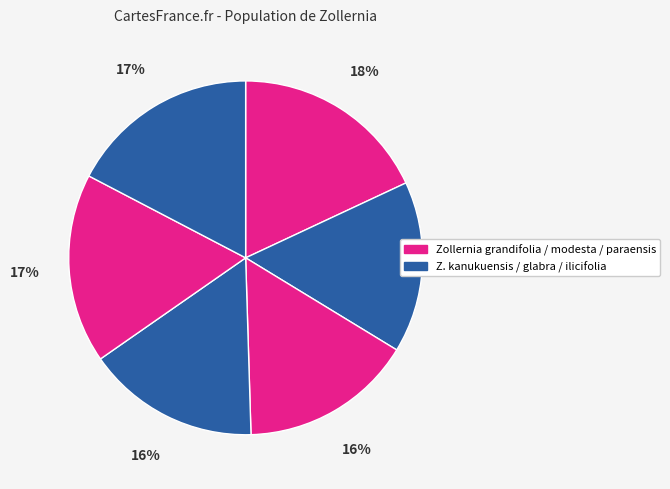

How many segments does this pie chart have?

6